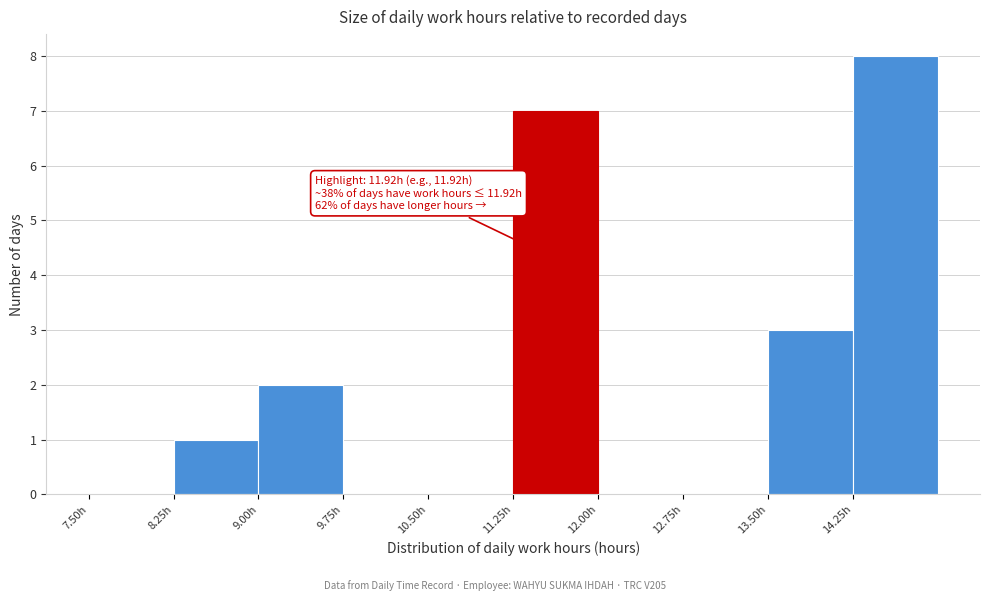

Which range on the x-axis has the tallest bar?

14.25 to 15.00